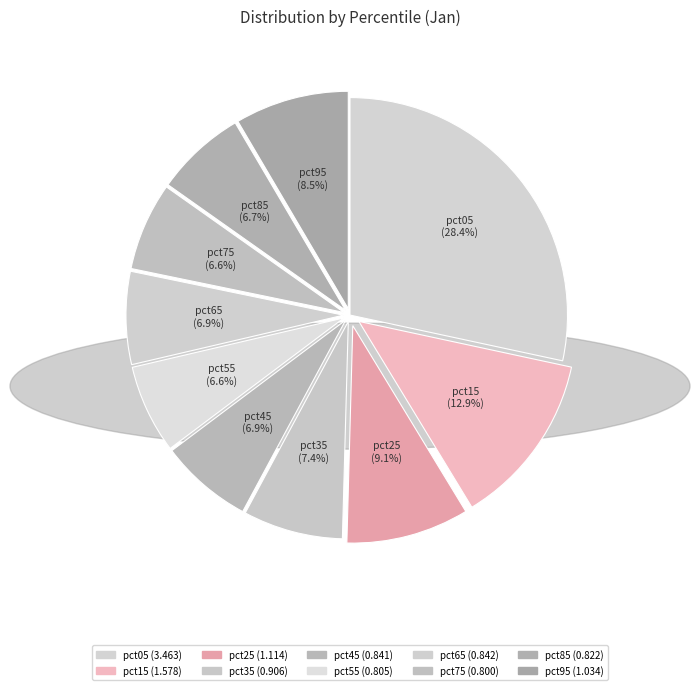

True or false: pct75 accounts for 7% of the total.

True